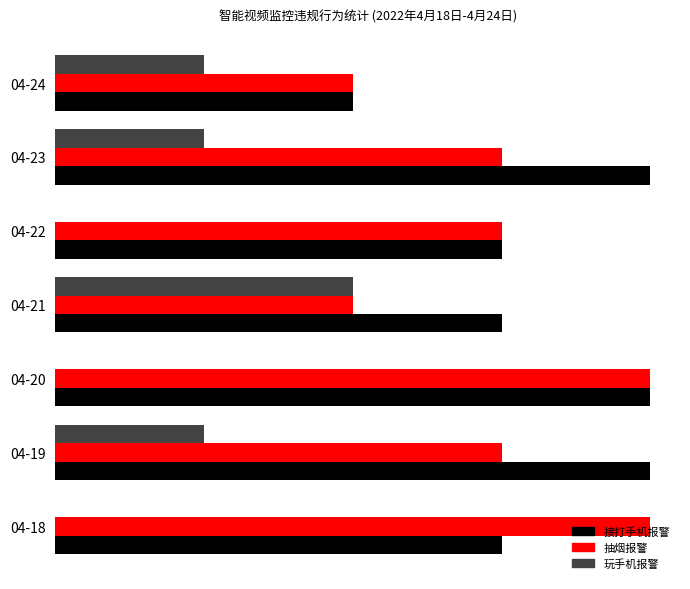

How many 玩手机报警 values are between 0 and 1?

6